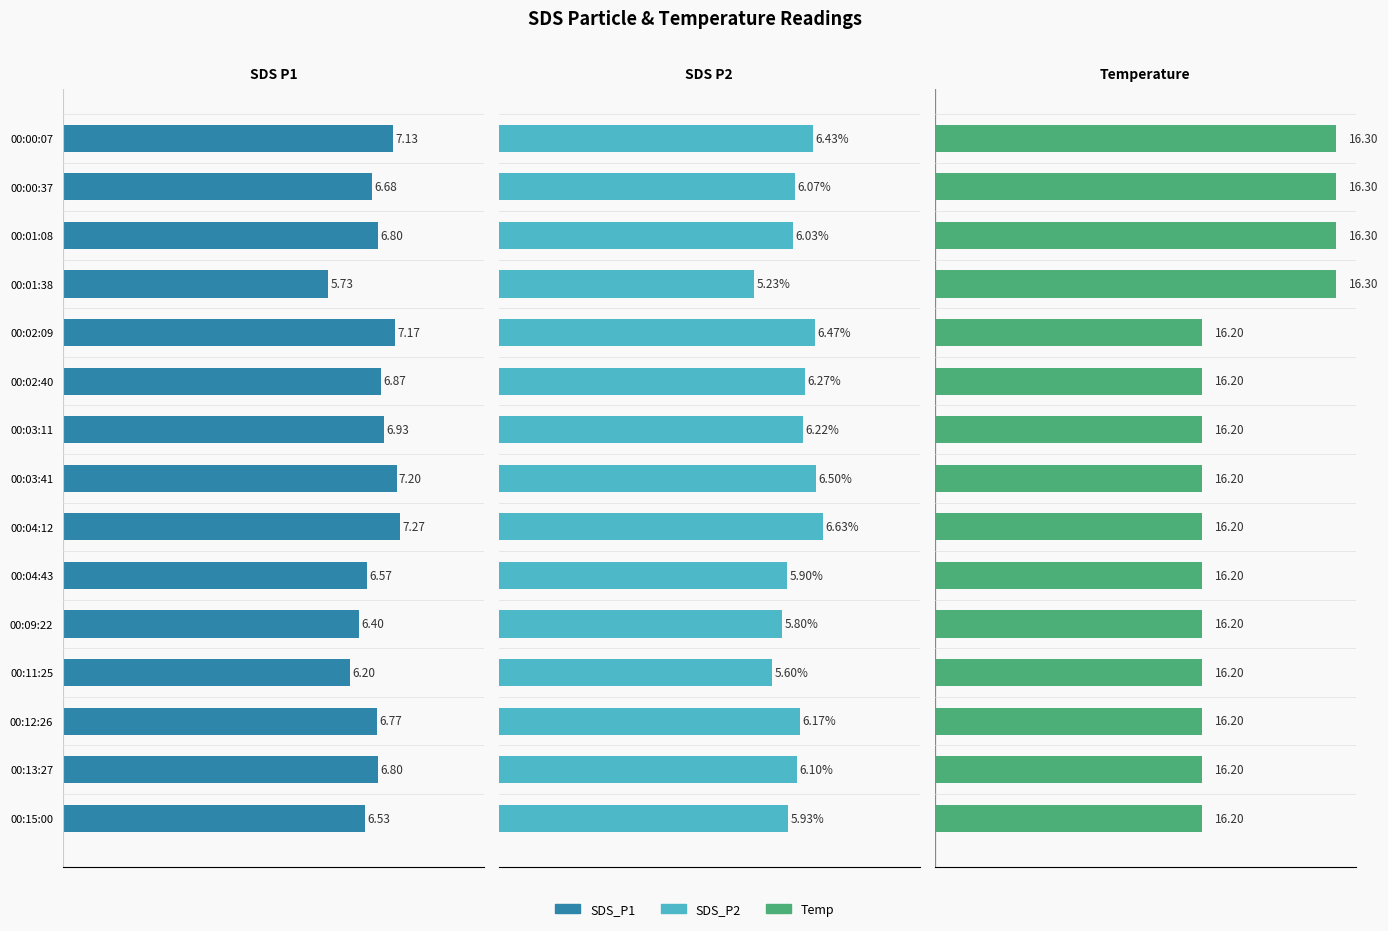

What is the value of the SDS_P2 bar at the 6th from the left?

6.3